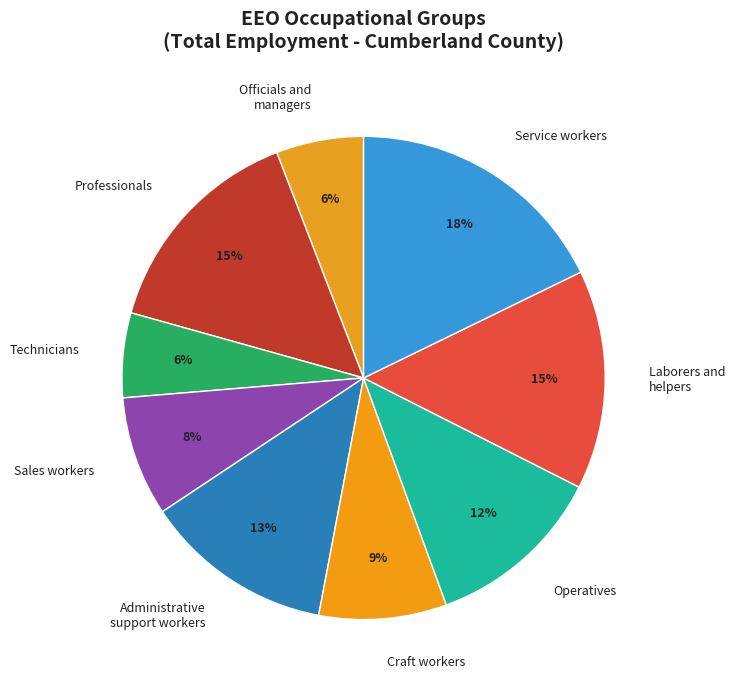

To the nearest percent, what is the difference between the Craft workers and Technicians slice percentages?

3%